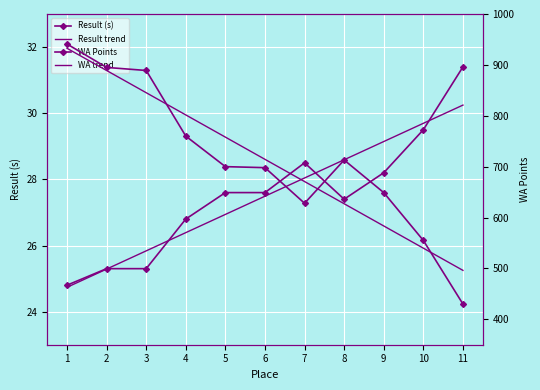

How many lines are shown in the chart?

4